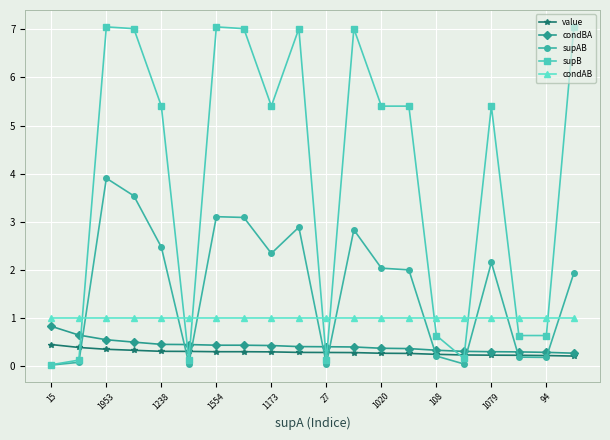

Which series has the largest total across all categories?

supB